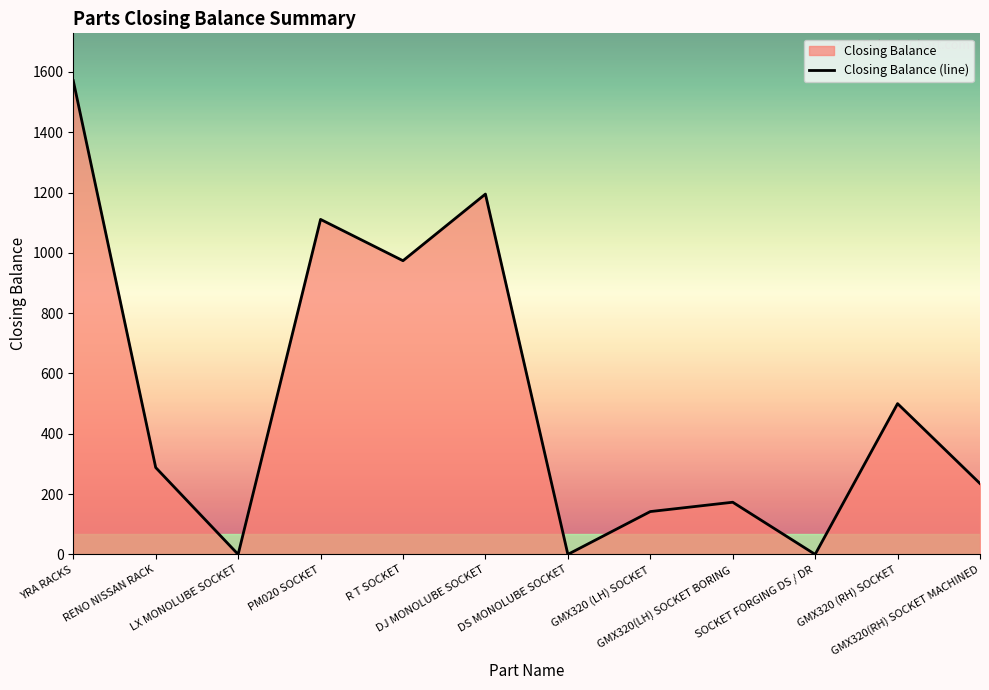

Which has a higher value, GMX320 (LH) SOCKET or PM020 SOCKET?

PM020 SOCKET